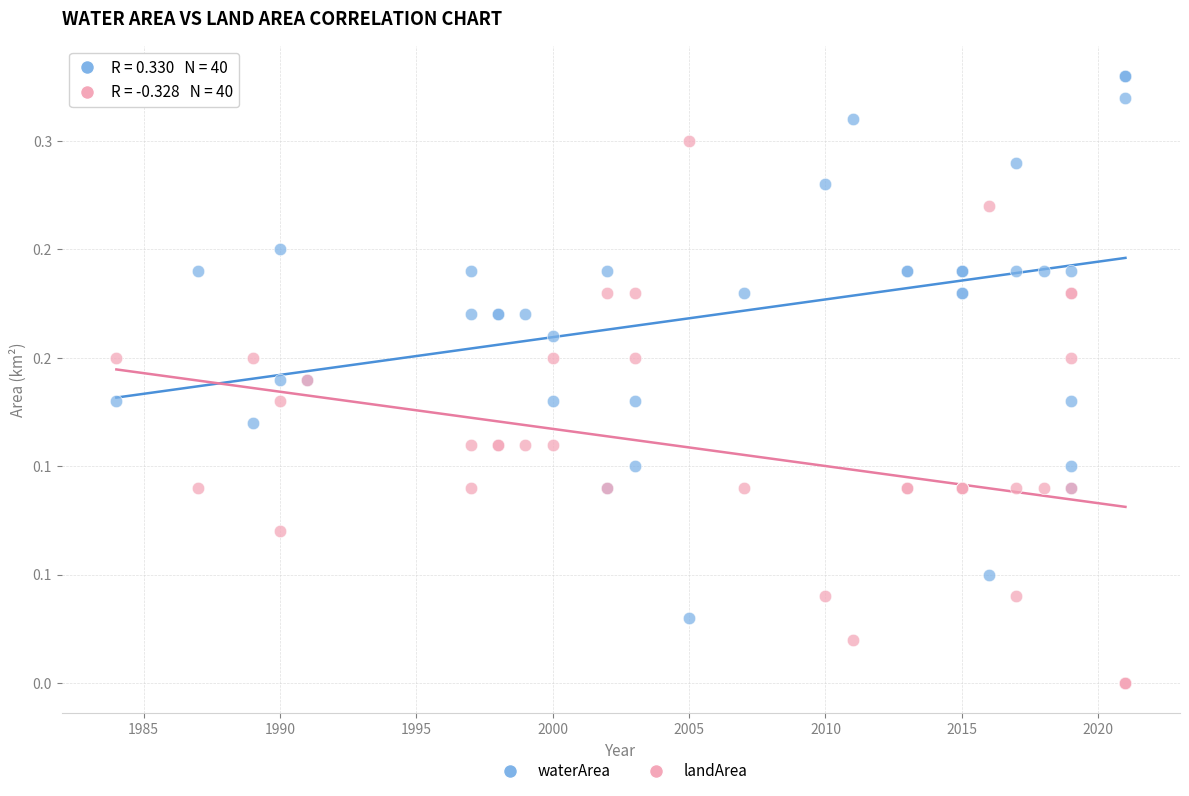

Which series contains the highest Y value?

waterArea